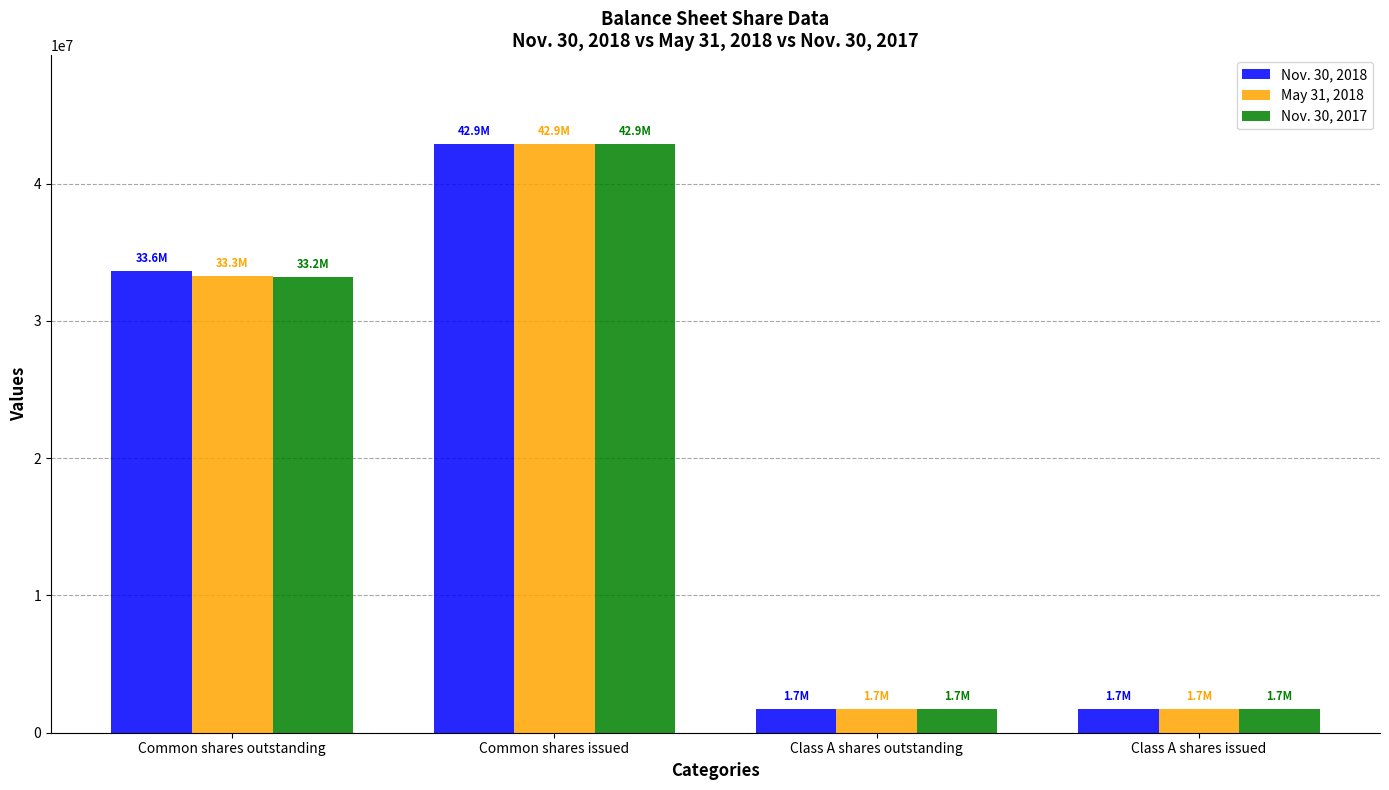

What position from the left is Class A shares outstanding?

3